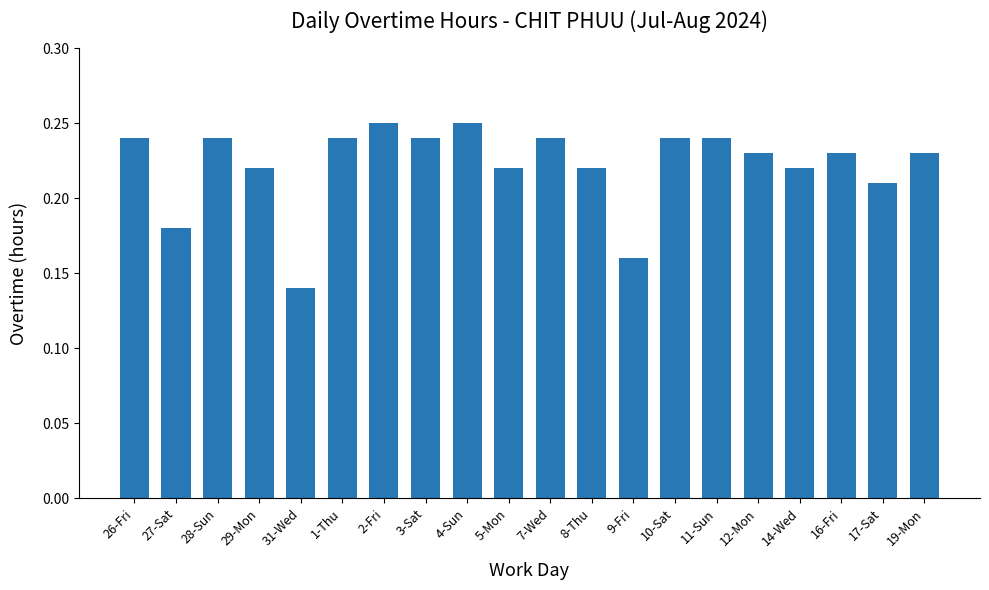

True or false: the data shows 0.3 at 29-Mon.

False